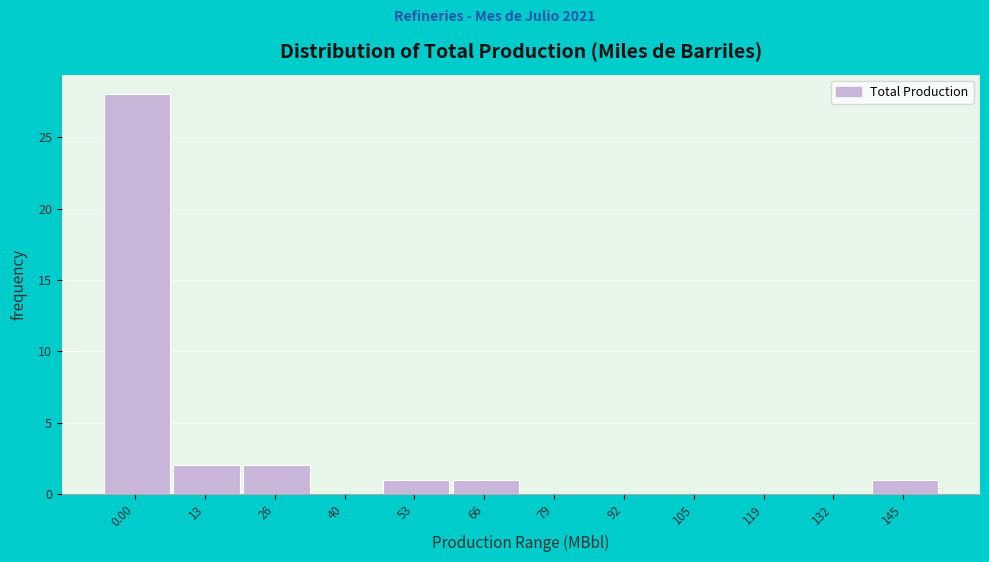

Reading right to left, transcribe all the data shown in this chart.

145=1	132=0	119=0	105=0	92=0	79=0	66=1	53=1	40=0	26=2	13=2	0.00=28